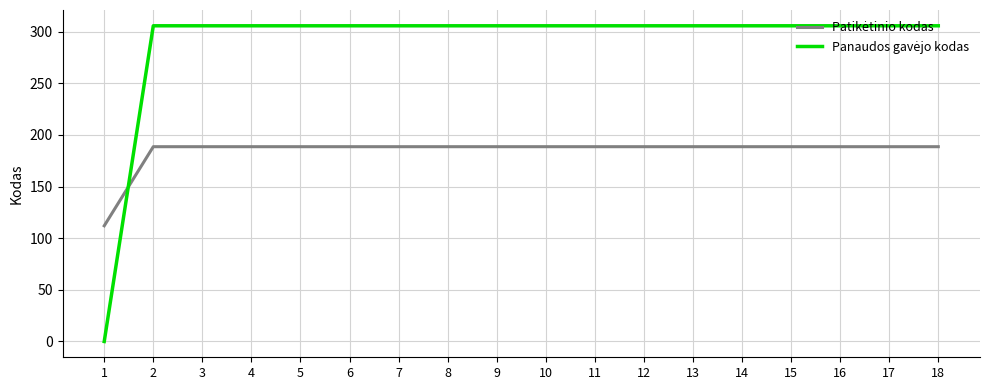

What is the greatest value displayed?

305.7